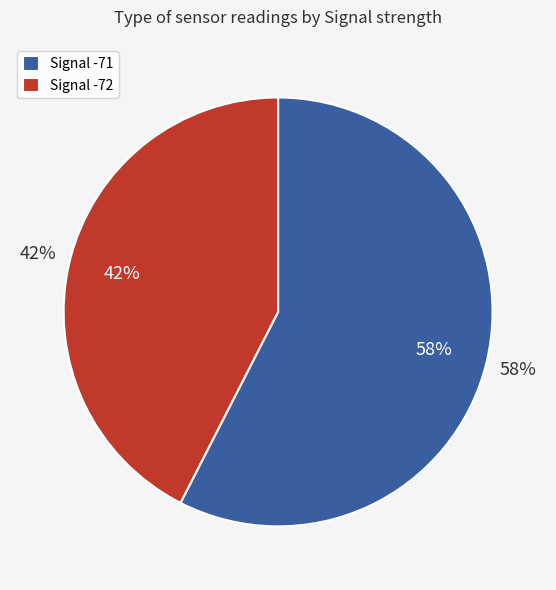

The 12 slice represents 9% of the pie. True or false?

False